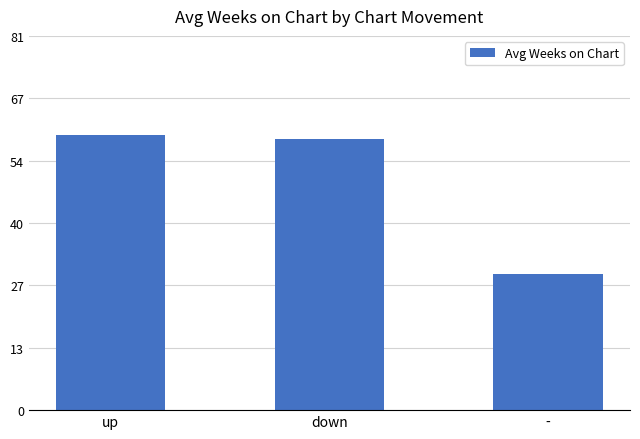

Reading left to right, what are all the values shown in this chart?

59.6	58.6	29.4